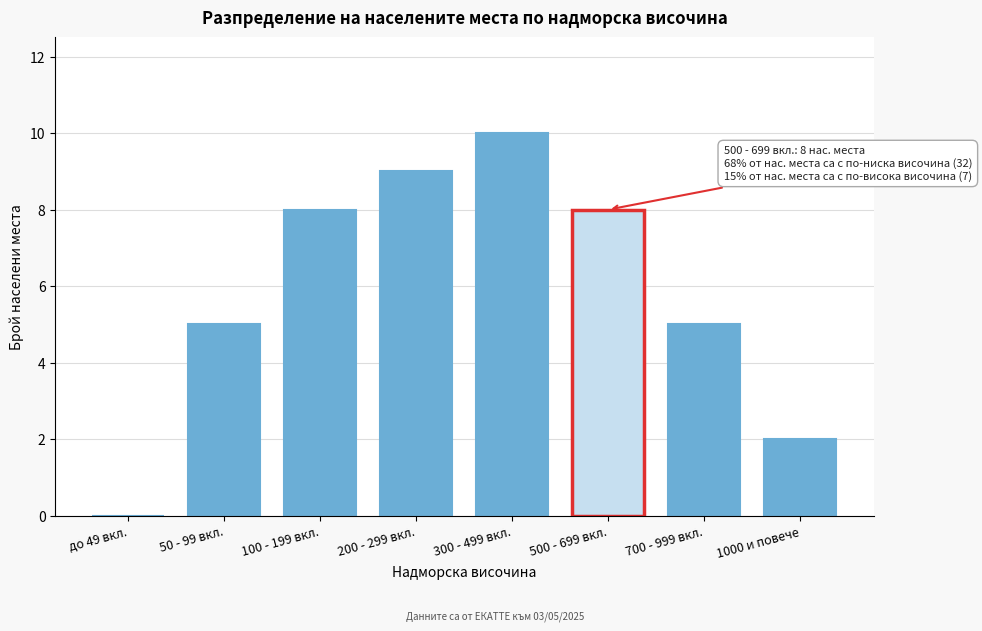

Reading left to right, what are all the values shown in this chart?

до 49 вкл.=0	50 - 99 вкл.=5	100 - 199 вкл.=8	200 - 299 вкл.=9	300 - 499 вкл.=10	500 - 699 вкл.=8	700 - 999 вкл.=5	1000 и повече=2